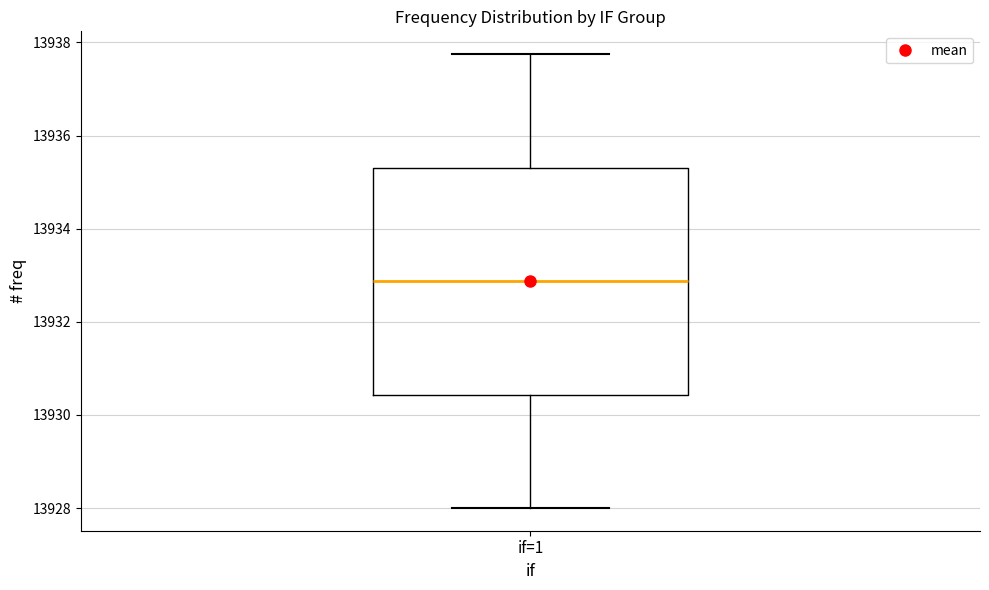

Read this box plot against the y-axis: the position of the median line, the range covered by the box, and the ends of both whiskers. The values are not printed on the chart, so give them approximately, as read against the axis.

median 13932.8, box 13930.4 to 13935.4, whiskers 13928.0 to 13937.8